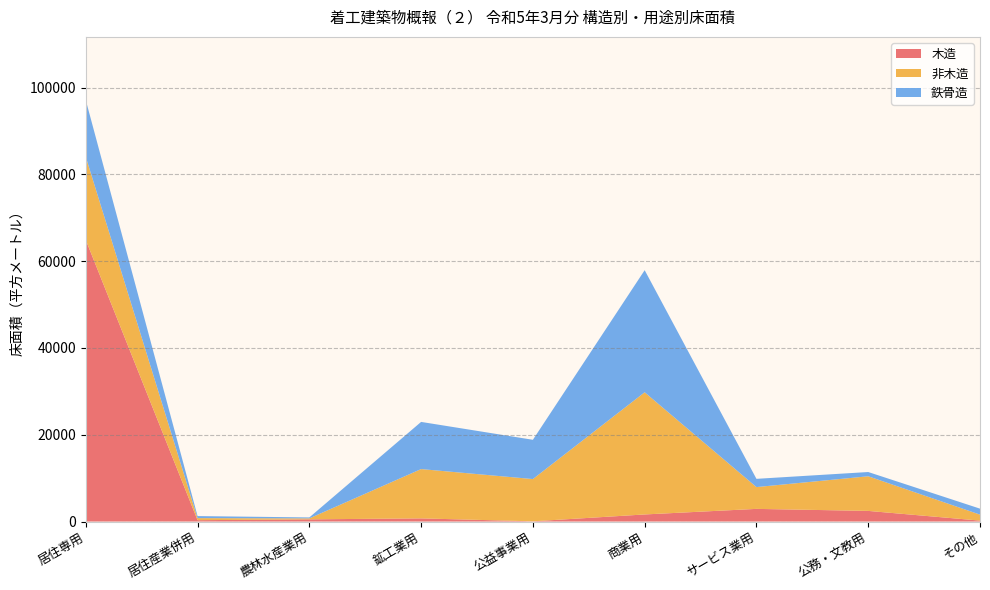

Reading left to right, what are all the values shown in this chart?

木造: 居住専用=64898	居住産業併用=310	農林水産業用=500	鉱工業用=723	公益事業用=49	商業用=1630	サービス業用=2913	公務・文教用=2448	その他=211
非木造: 居住専用=19142	居住産業併用=472	農林水産業用=221	鉱工業用=11363	公益事業用=9737	商業用=28157	サービス業用=5023	公務・文教用=7979	その他=1378
鉄骨造: 居住専用=13088	居住産業併用=472	農林水産業用=221	鉱工業用=10873	公益事業用=9052	商業用=28142	サービス業用=1901	公務・文教用=981	その他=1378